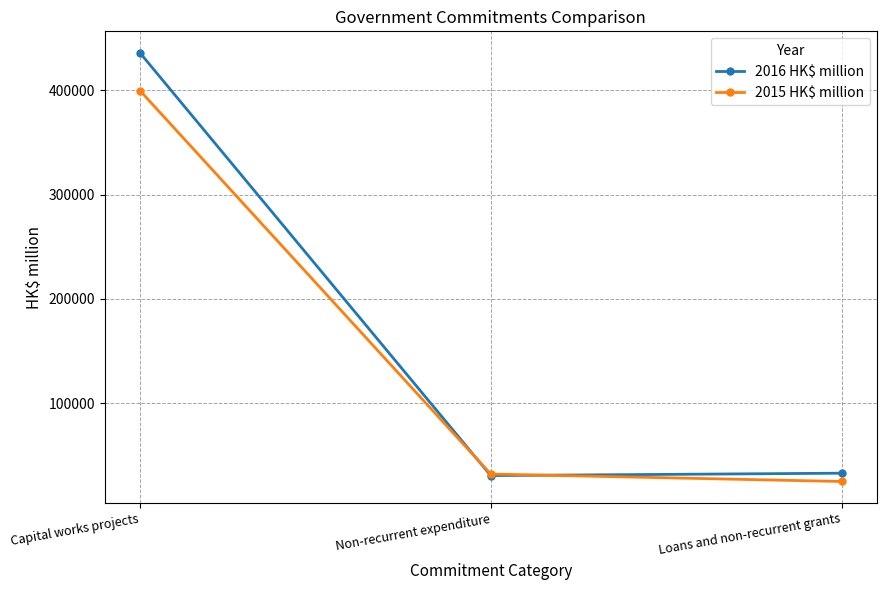

The value of 2015 HK$ million at Non-recurrent expenditure is 54181. True or false?

False